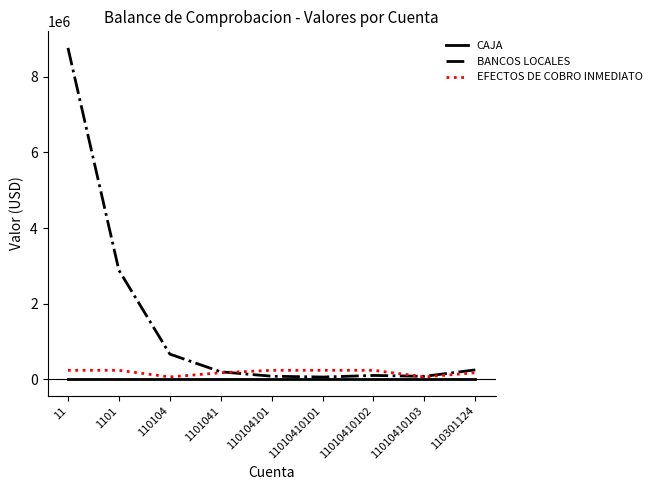

Does the chart have visible grid lines?

No